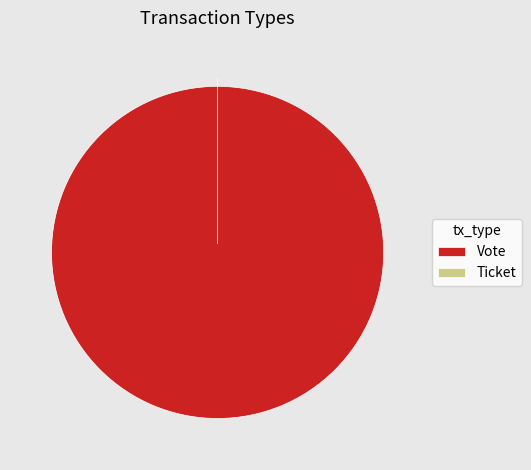

Rank the categories by value from lowest to highest.

Ticket, Vote